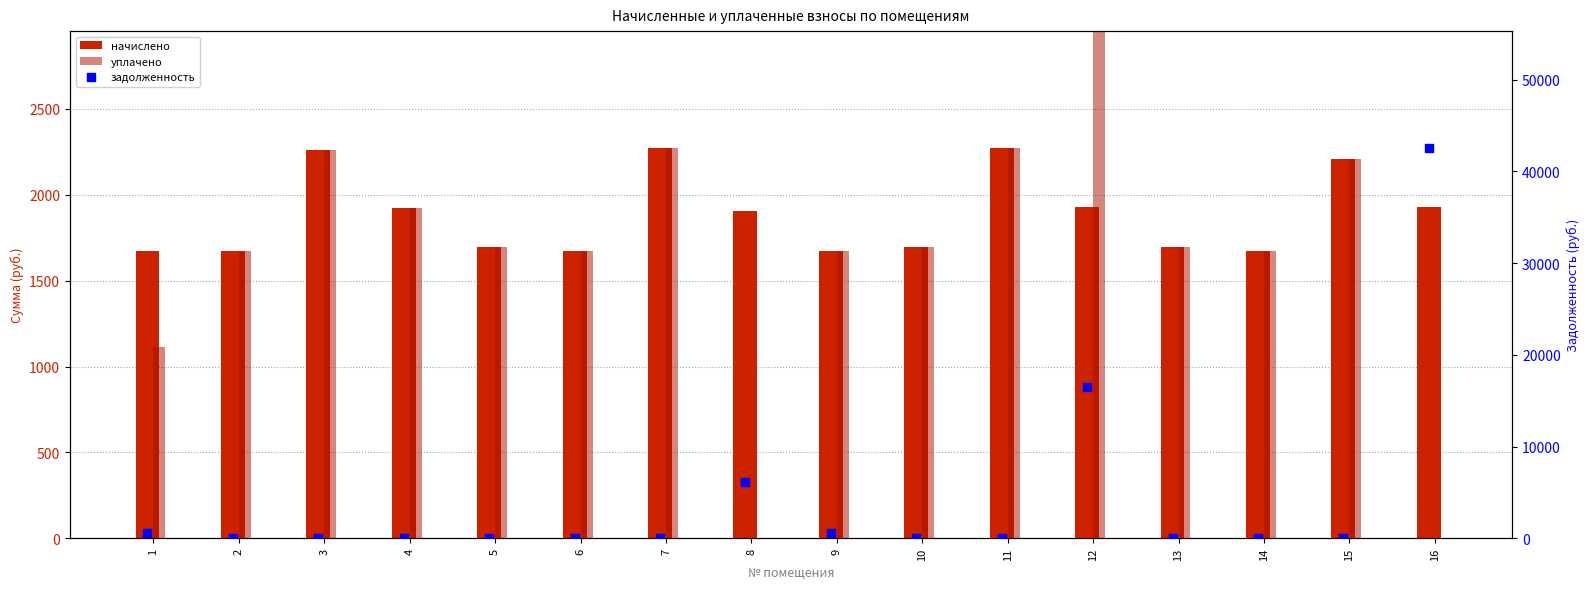

Which series contains the lowest Y value?

уплачено